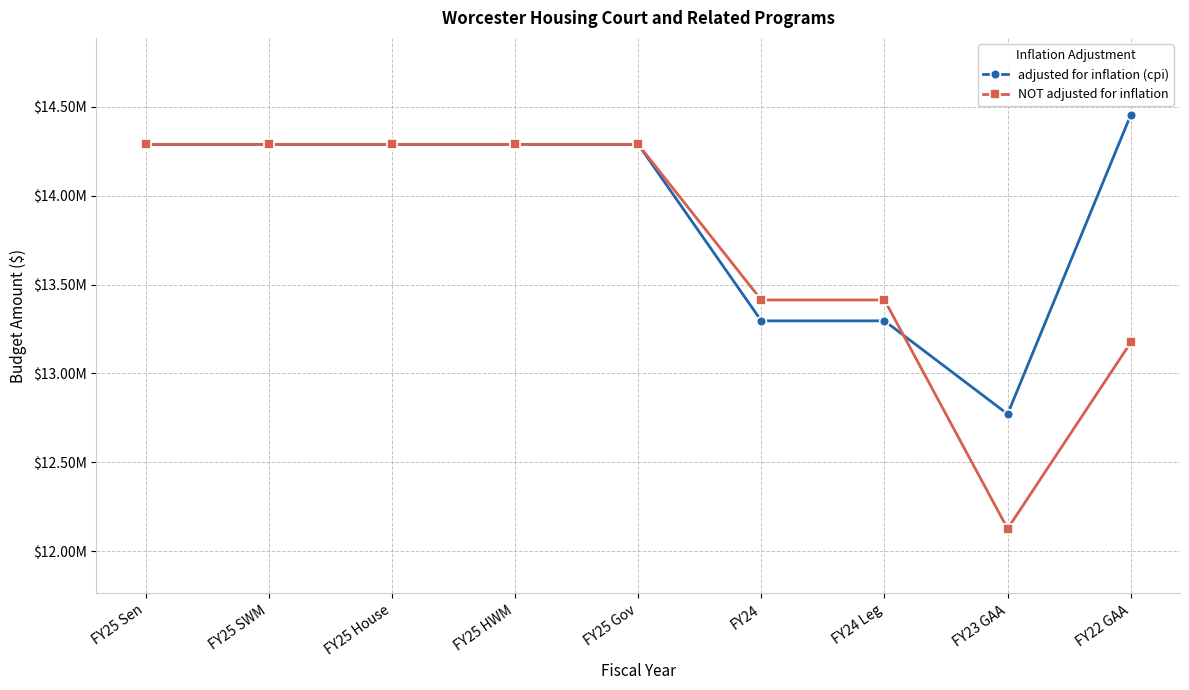

What are all the series names shown in the legend?

adjusted for inflation (cpi), NOT adjusted for inflation